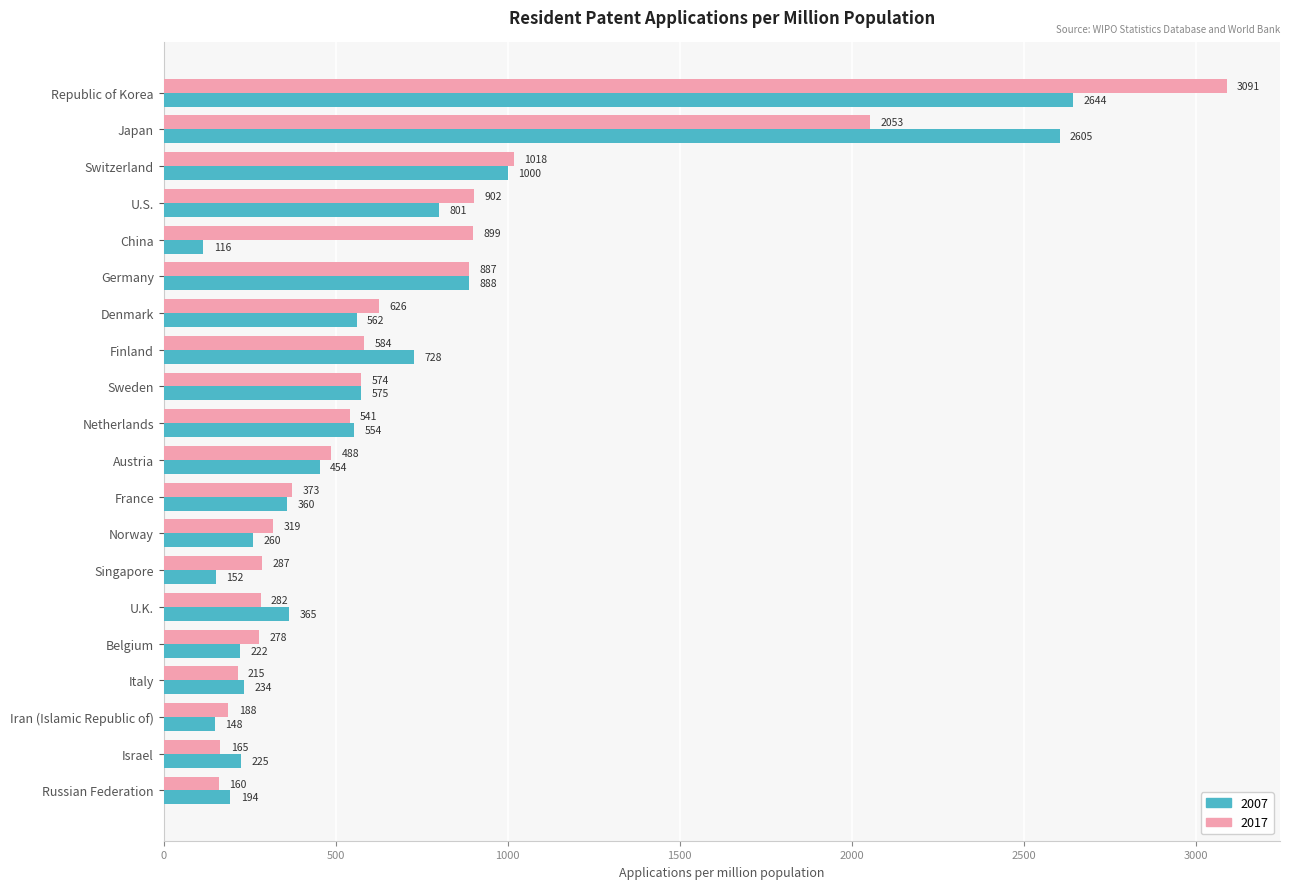

What is the spread (max minus min) of values at U.K.?

83